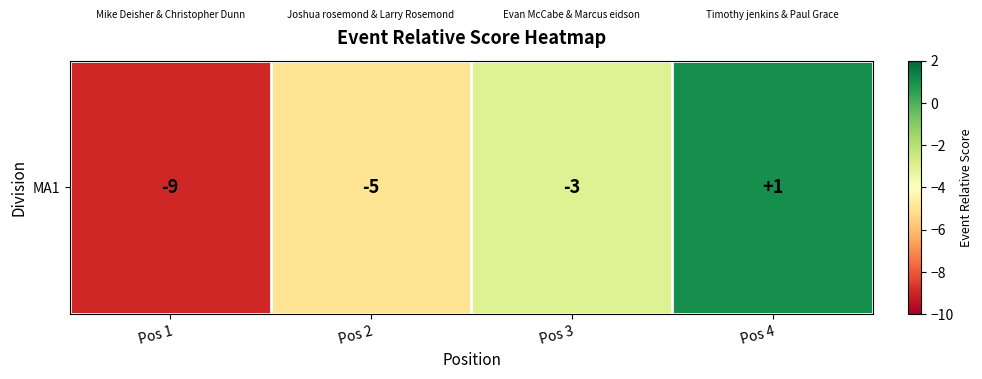

Reading right to left, list all the values displayed in this chart.

Pos 4=1	Pos 3=-3	Pos 2=-5	Pos 1=-9